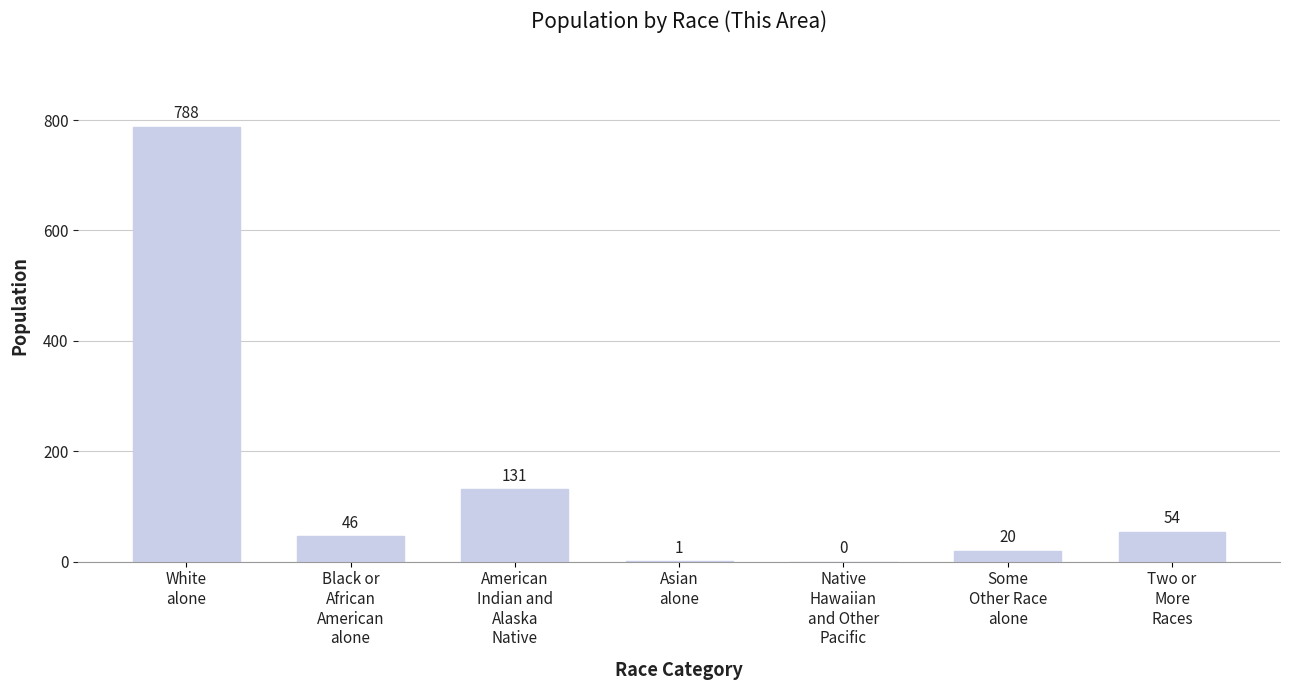

Which category has the highest value across all series?

White
alone